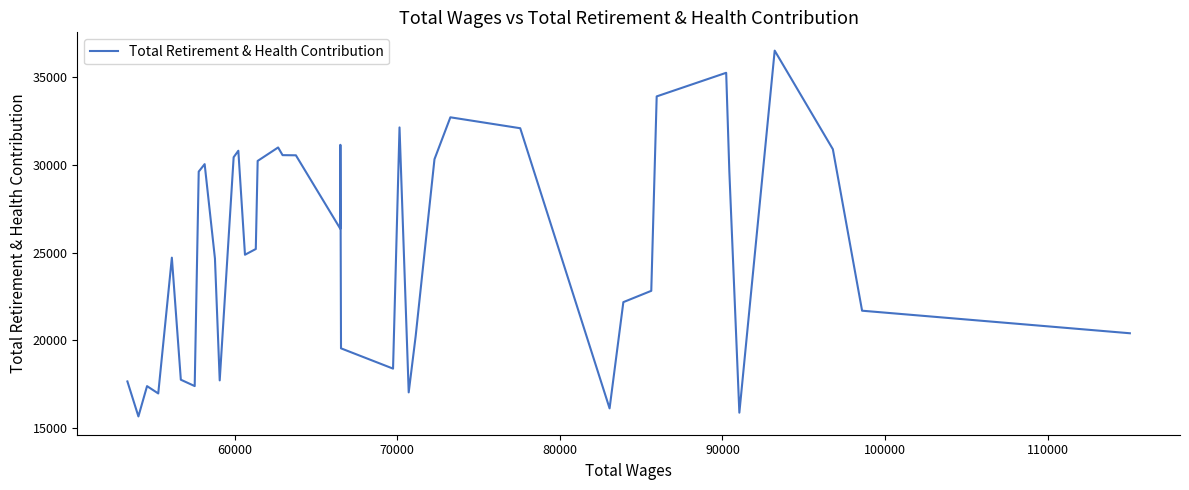

What is the greatest value displayed?

36494